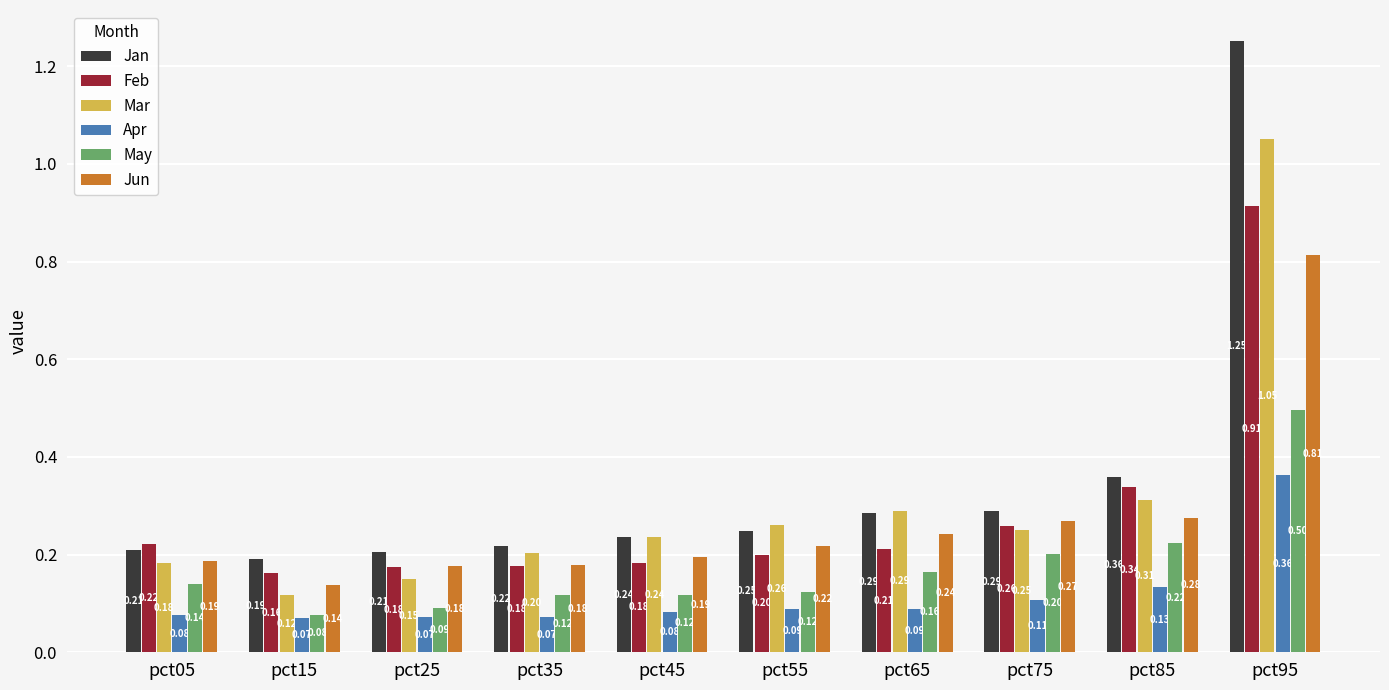

Are the bars grouped side by side (vs. stacked)?

Yes